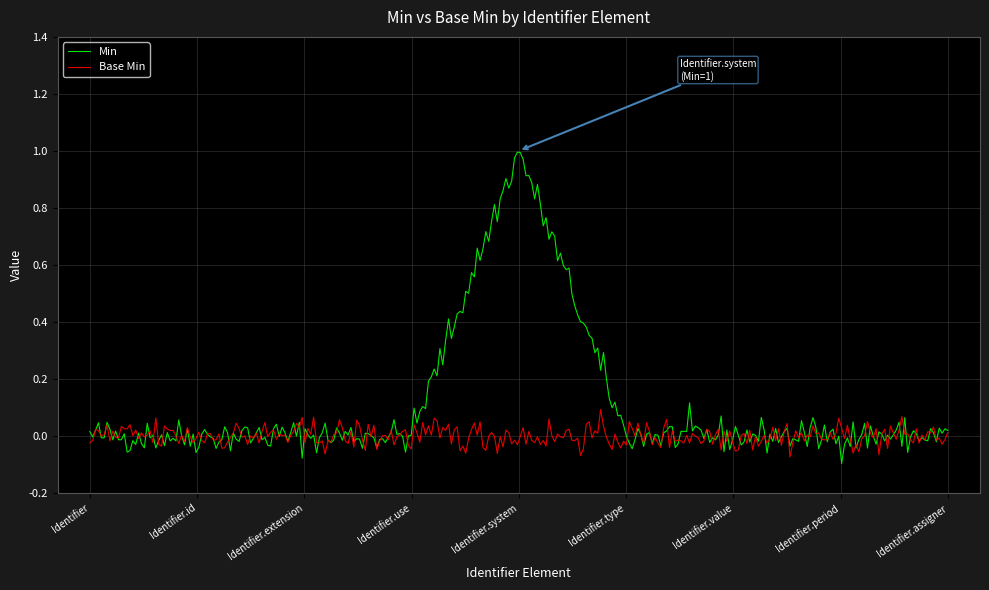

True or false: Base Min and Min intersect in this chart.

True